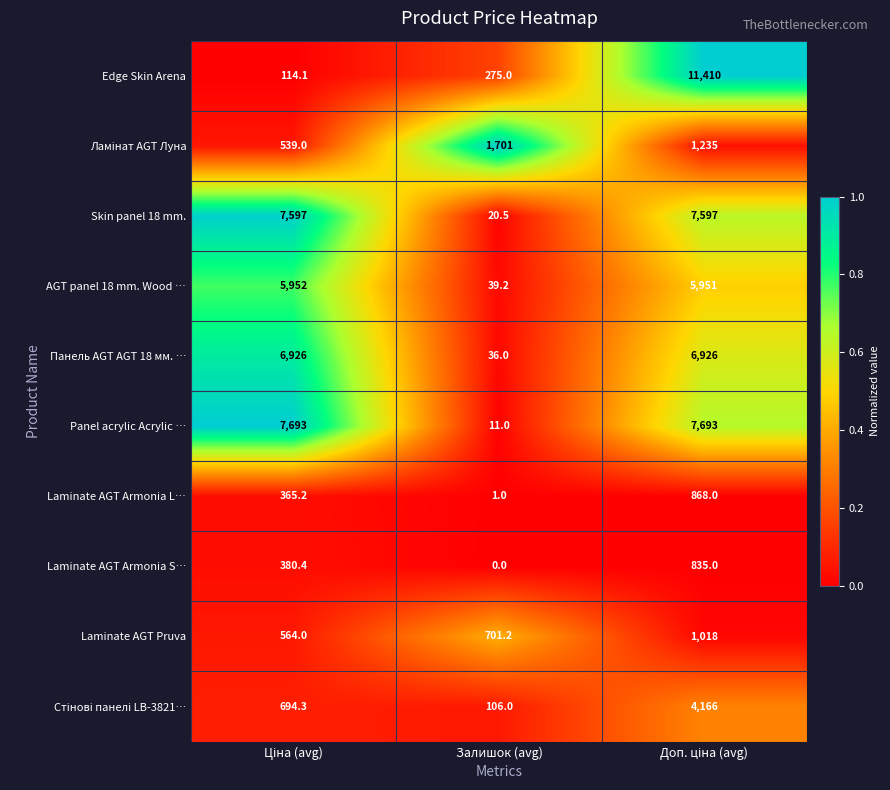

Which series has the largest total across all categories?

Panel acrylic Acrylic …